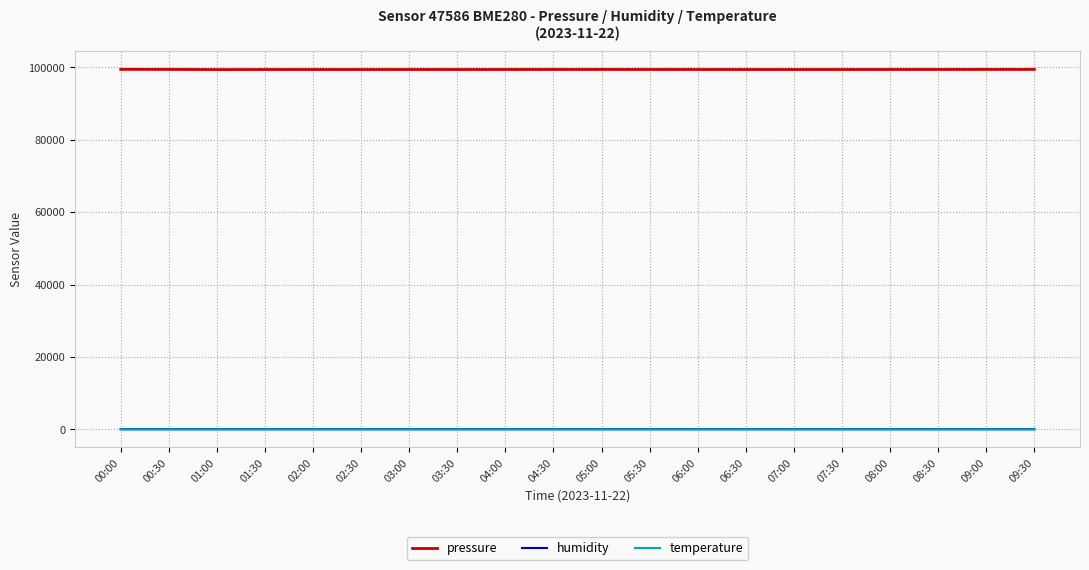

What is the difference between the temperature values at 01:30 and 00:30?

0.2